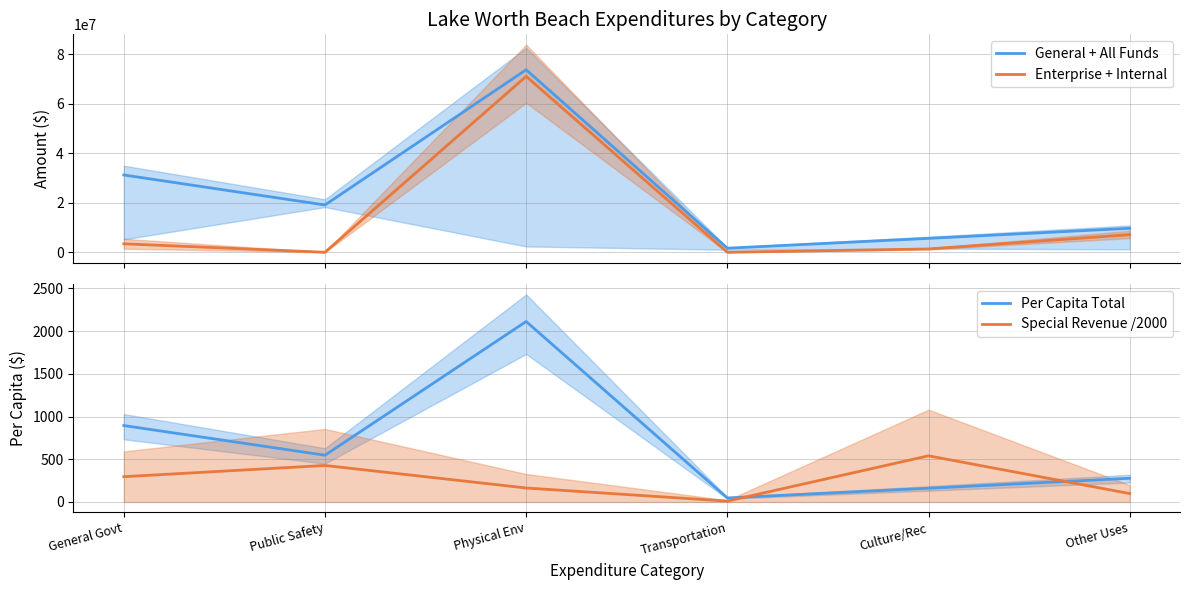

At which category is the sum across all series the highest?

Physical Env